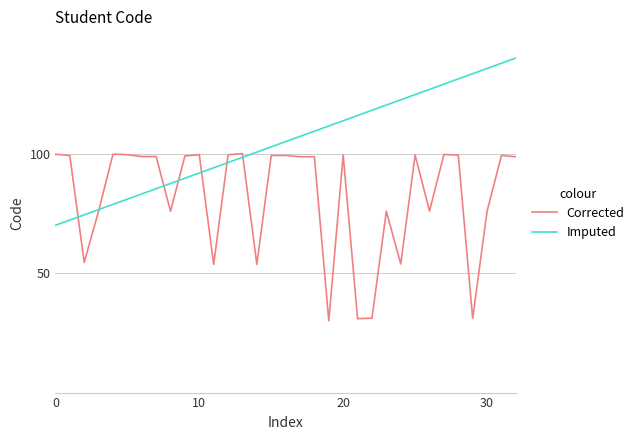

What is the greatest value displayed?

140.0